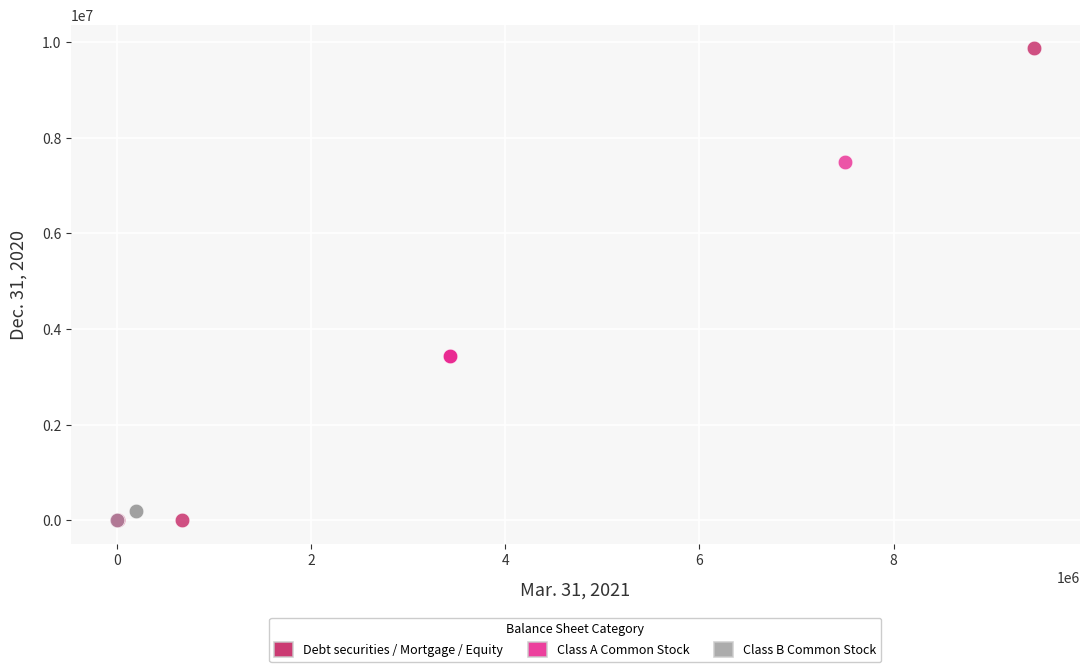

What are all the series names shown in the legend?

Debt securities / Mortgage / Equity, Class A Common Stock, Class B Common Stock